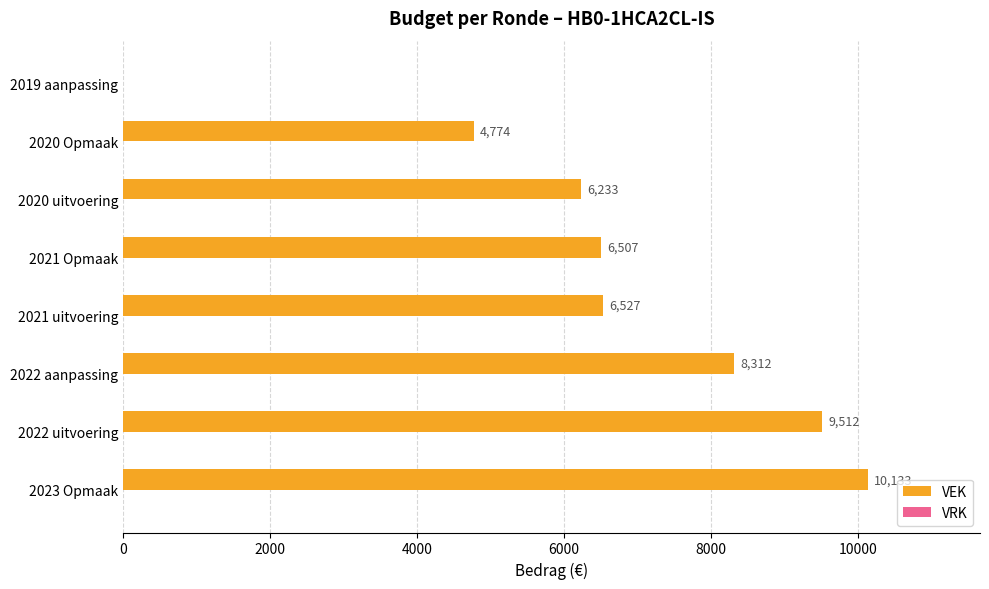

How many series are shown in this chart?

1